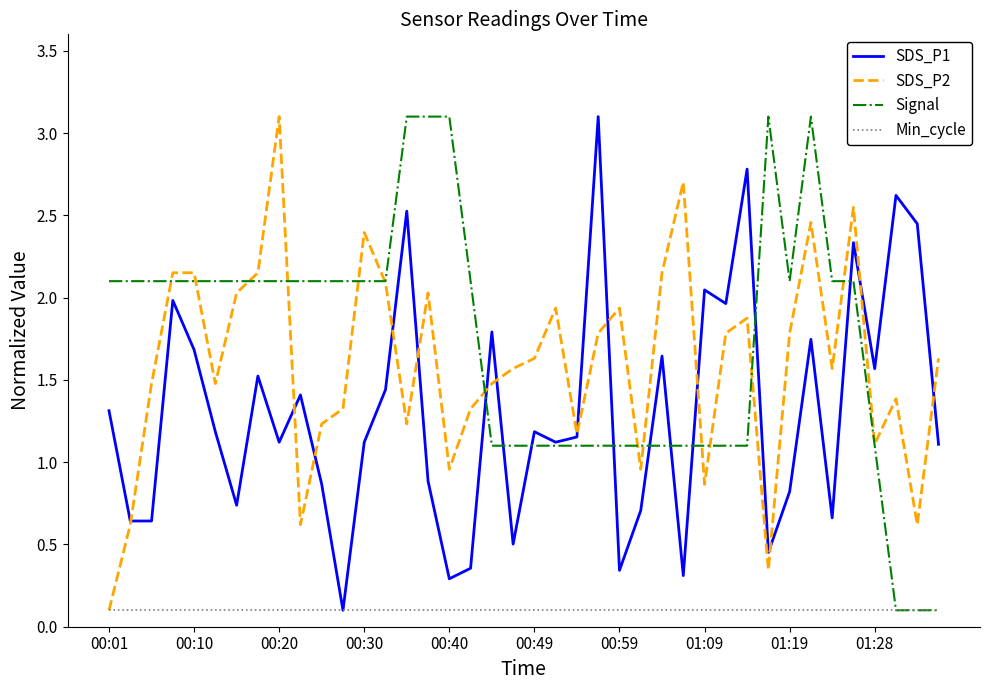

What are all the series names shown in the legend?

SDS_P1, SDS_P2, Signal, Min_cycle